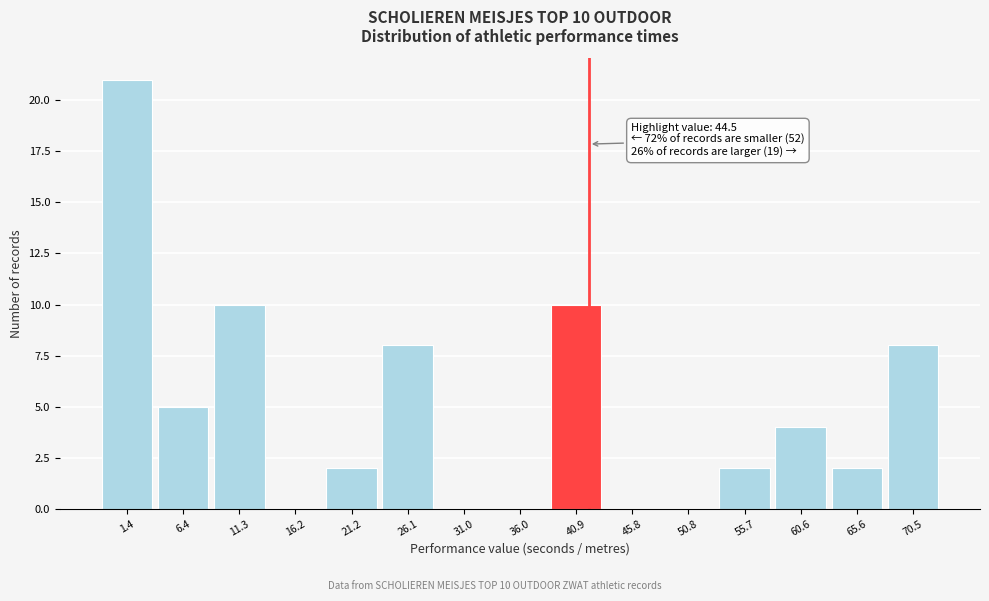

Reading left to right, extract all data points from this chart.

1.4=21	6.4=5	11.3=10	16.2=0	21.2=2	26.1=8	31.0=0	36.0=0	40.9=10	45.8=0	50.8=0	55.7=2	60.6=4	65.6=2	70.5=8